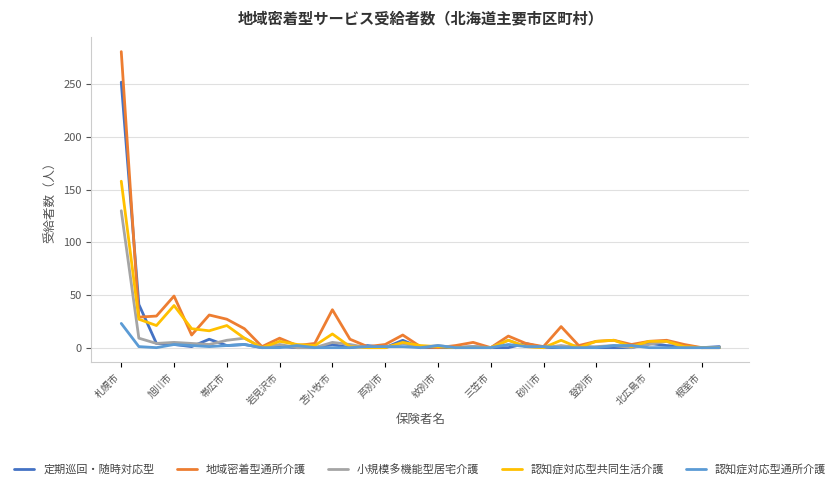

What is the highest value of the 地域密着型通所介護 series?

281